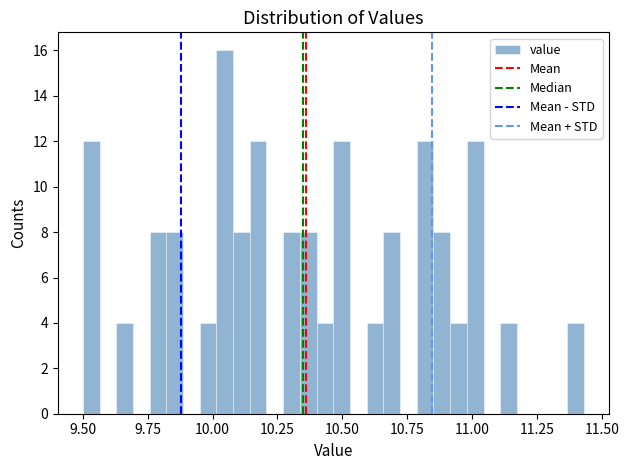

Around what value on the x-axis is the tallest bar? Give the approximate position of its centre, as read against the axis.

10.05